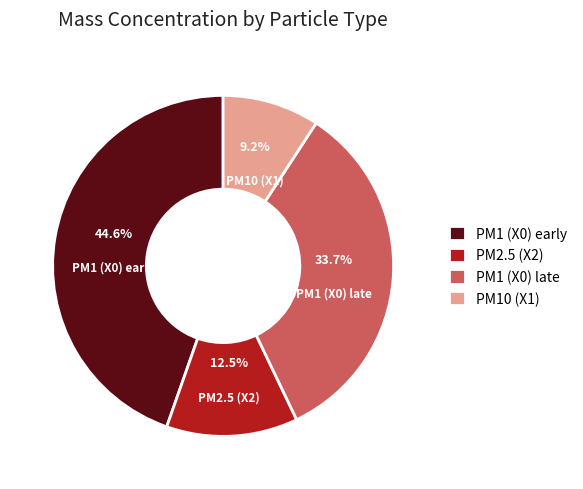

Which has a higher value, PM1 (X0) early or PM1 (X0) late?

PM1 (X0) early